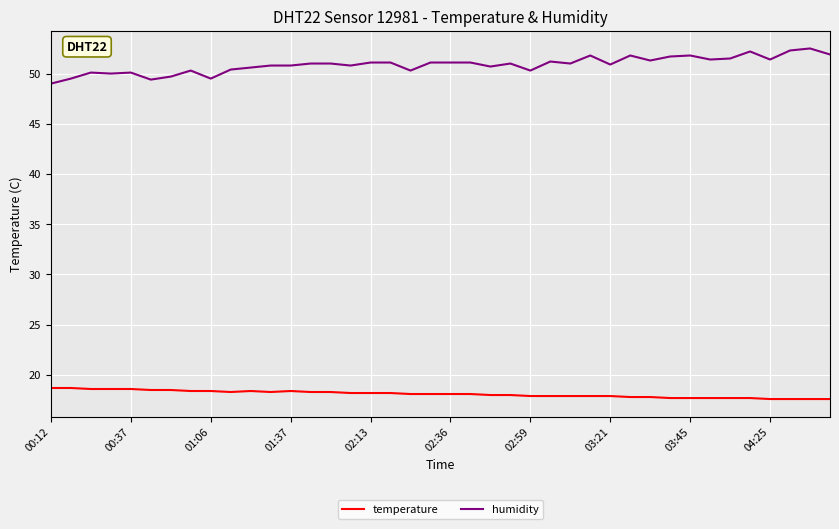

What is the maximum value for humidity?

52.5